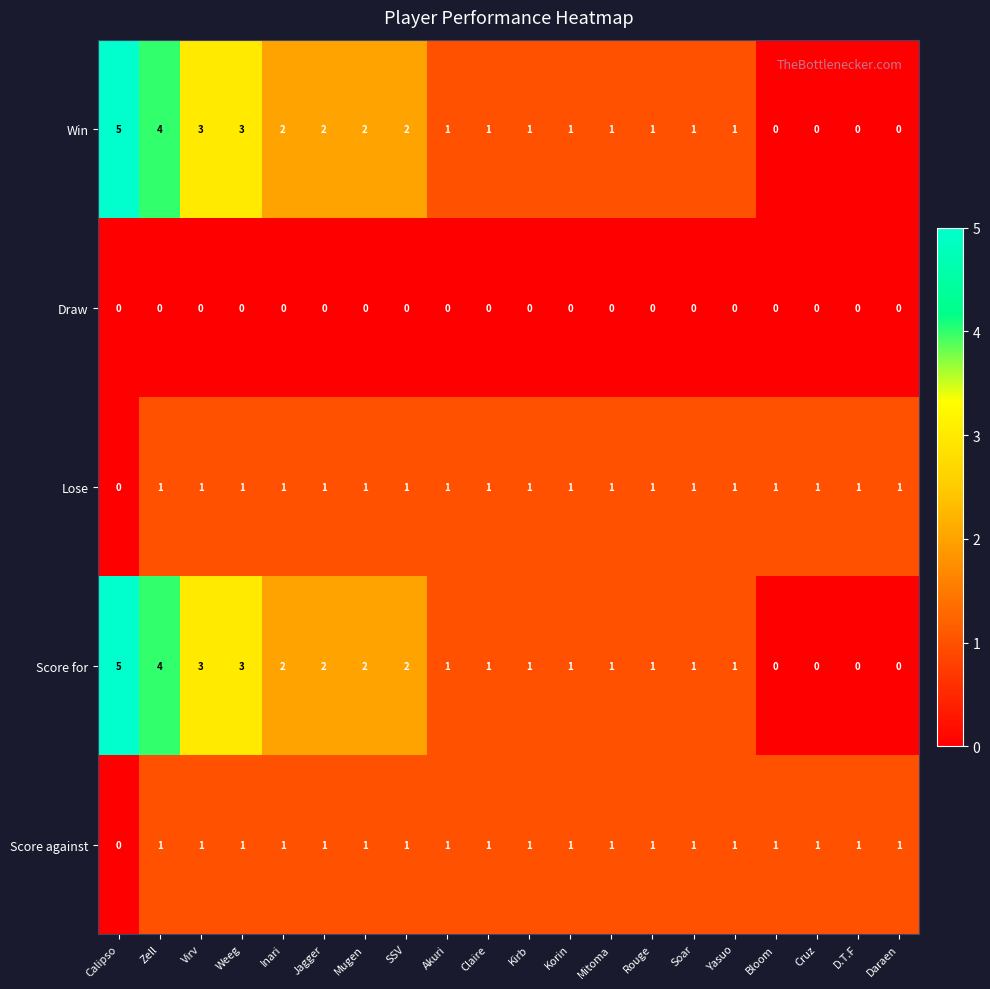

At which label does Win reach its peak?

Calipso